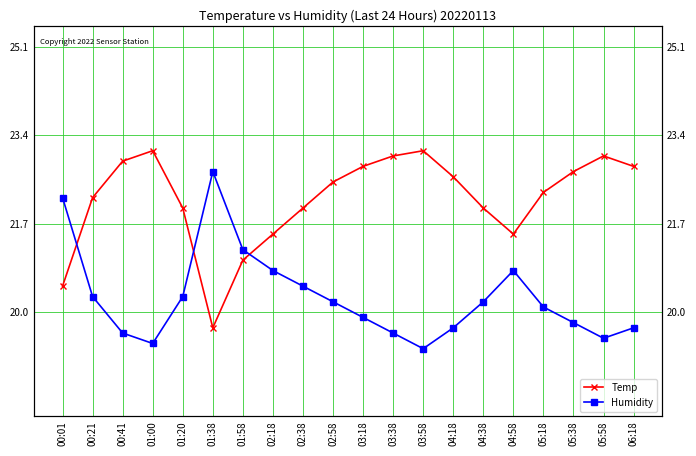

At which category does the chart reach its minimum across all series?

03:58